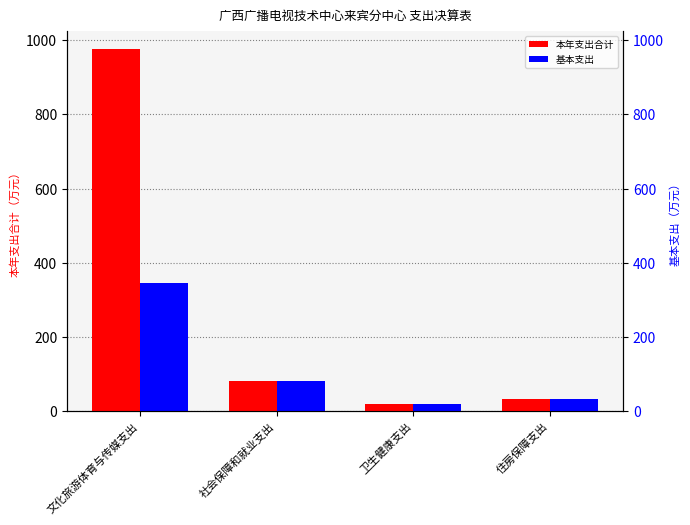

Rank the categories by 本年支出合计 value from lowest to highest.

卫生健康支出, 住房保障支出, 社会保障和就业支出, 文化旅游体育与传媒支出